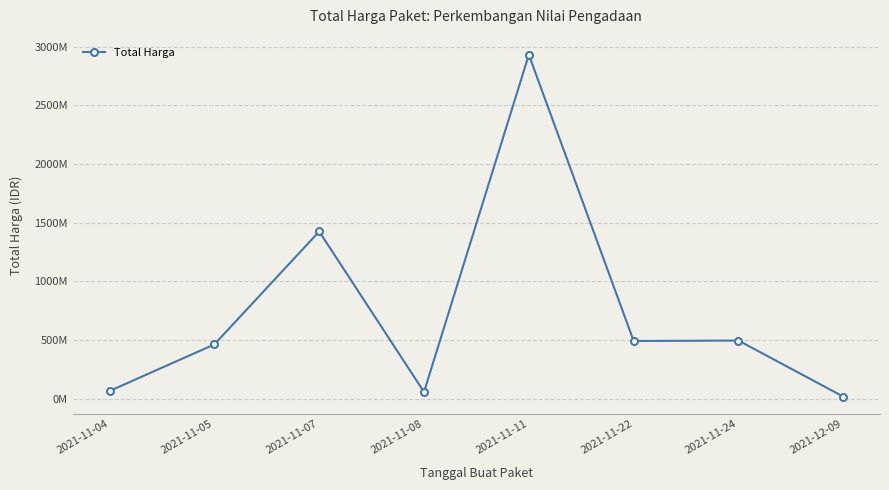

What is the difference between the values at 2021-11-22 and 2021-11-08?

434089960